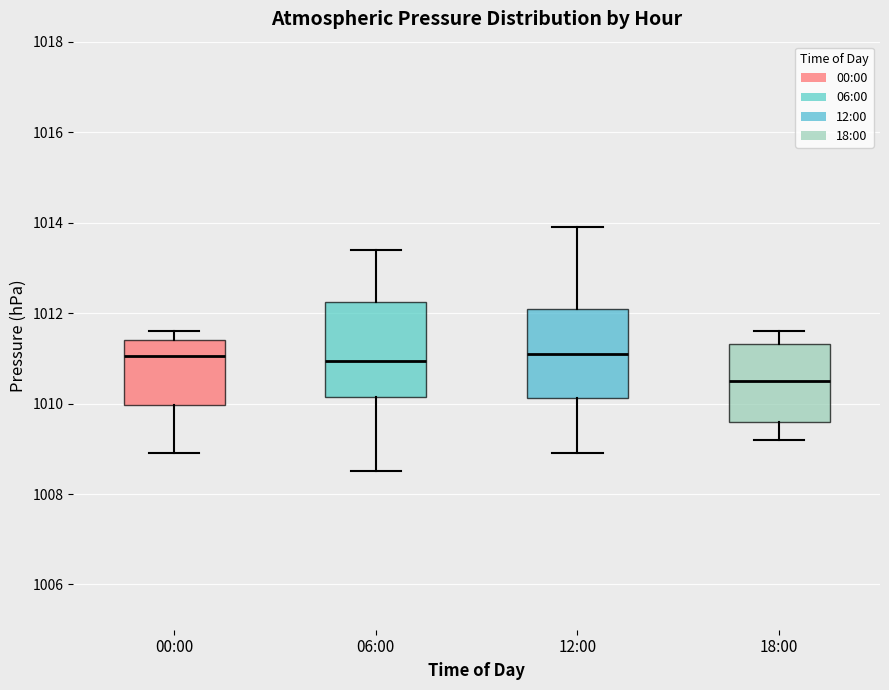

Where is the lower edge of the box for 12:00 on the y-axis? The values are not printed on the chart, so give them approximately, as read against the axis.

1010.2